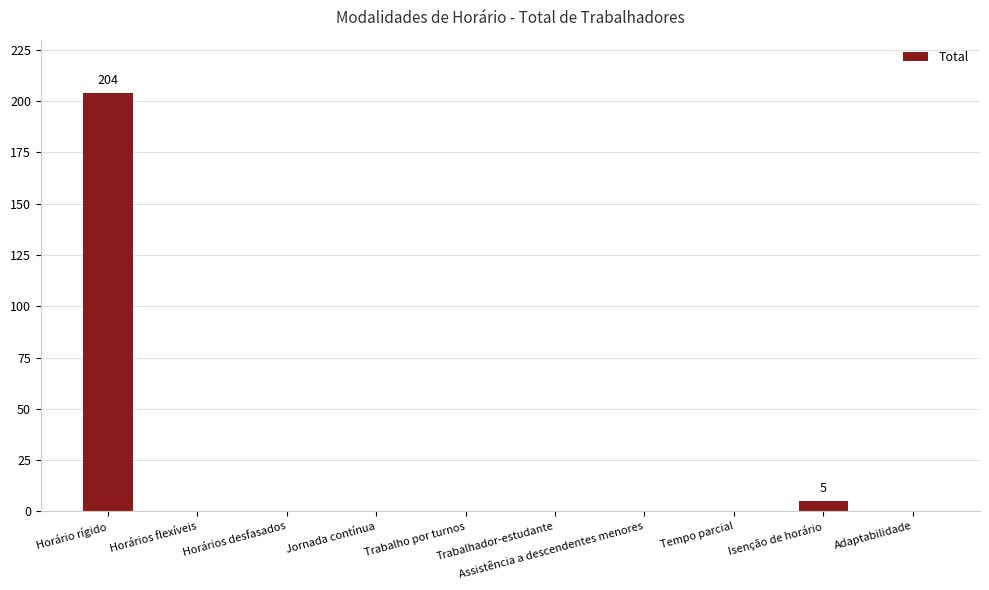

Are the bars horizontal?

No